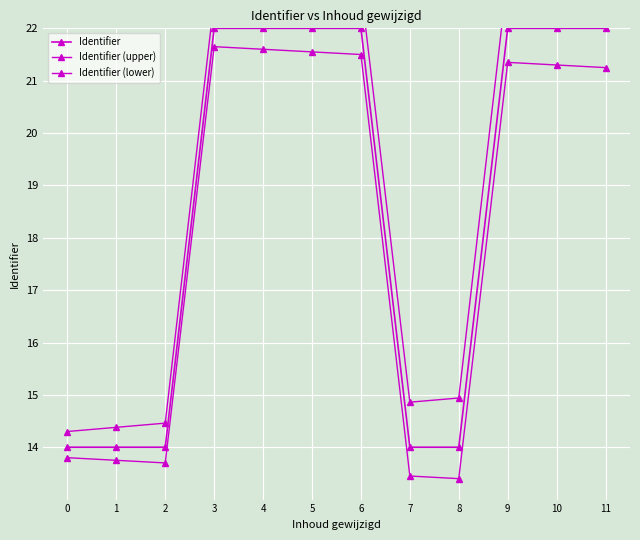

Rank the categories by Identifier value from lowest to highest.

7, 8, 0, 1, 2, 9, 10, 11, 3, 5, 6, 4